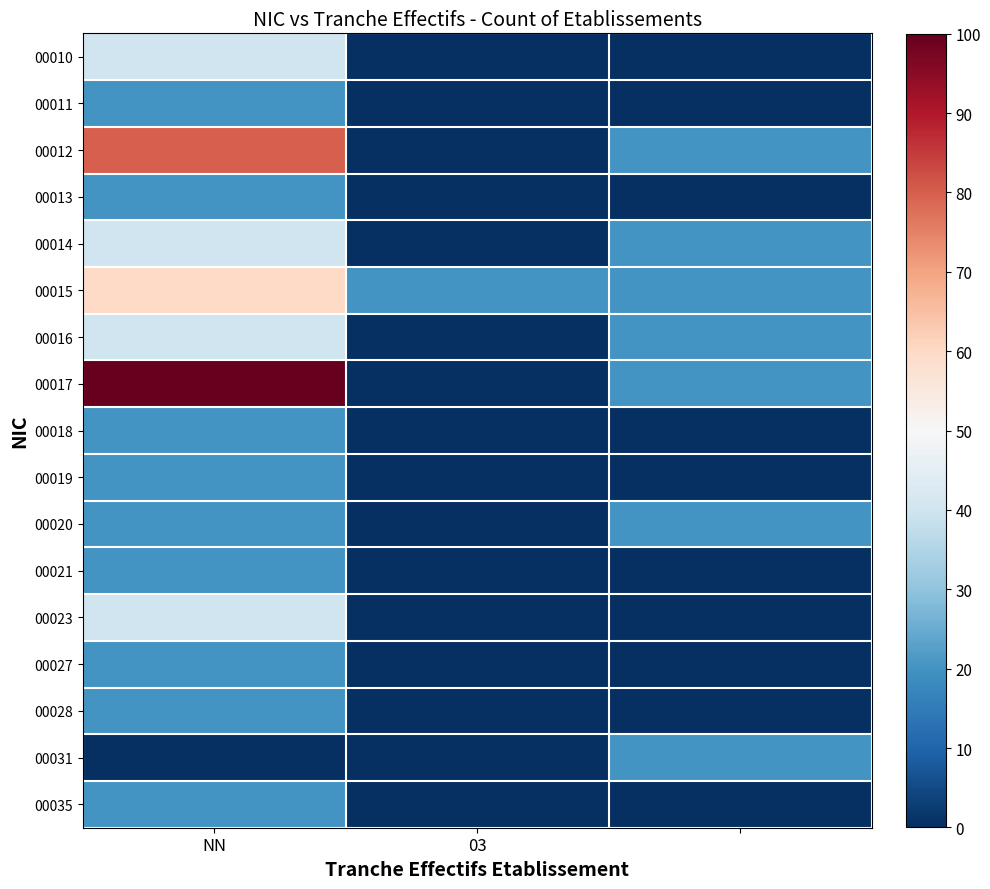

What is the maximum value shown in the chart?

100